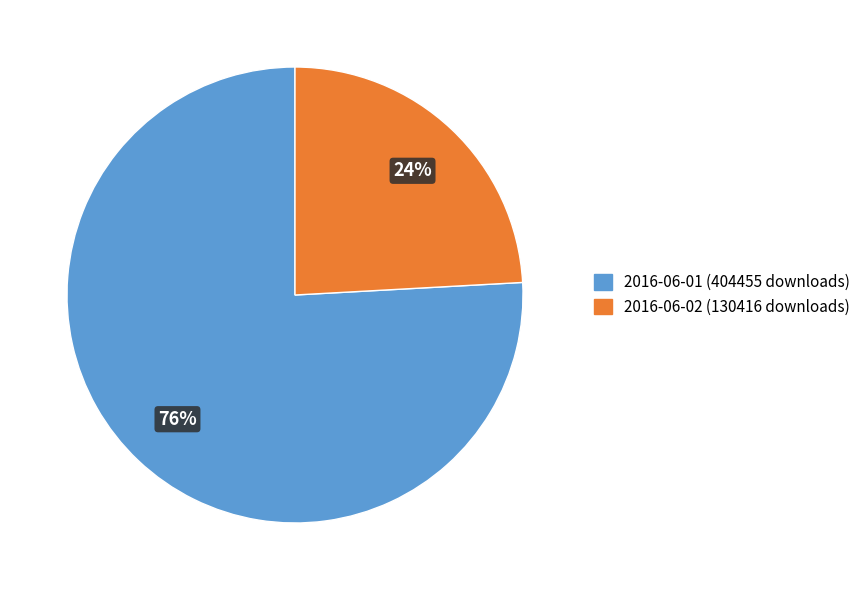

Is the sum of 2016-06-01 (404455 downloads) and 2016-06-02 (130416 downloads) greater than half?

Yes